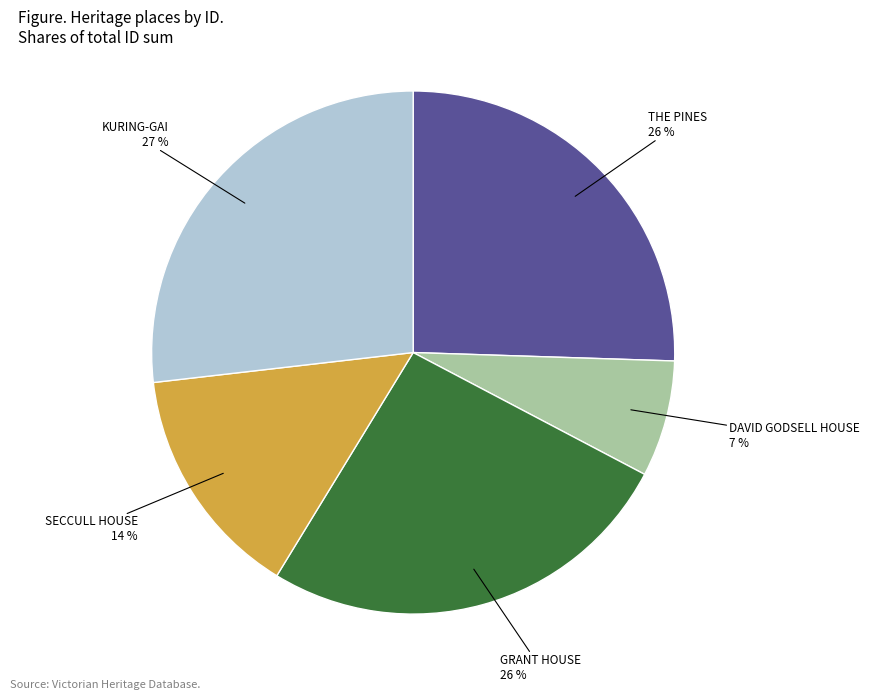

Is there any slice that represents more than half of the pie?

No